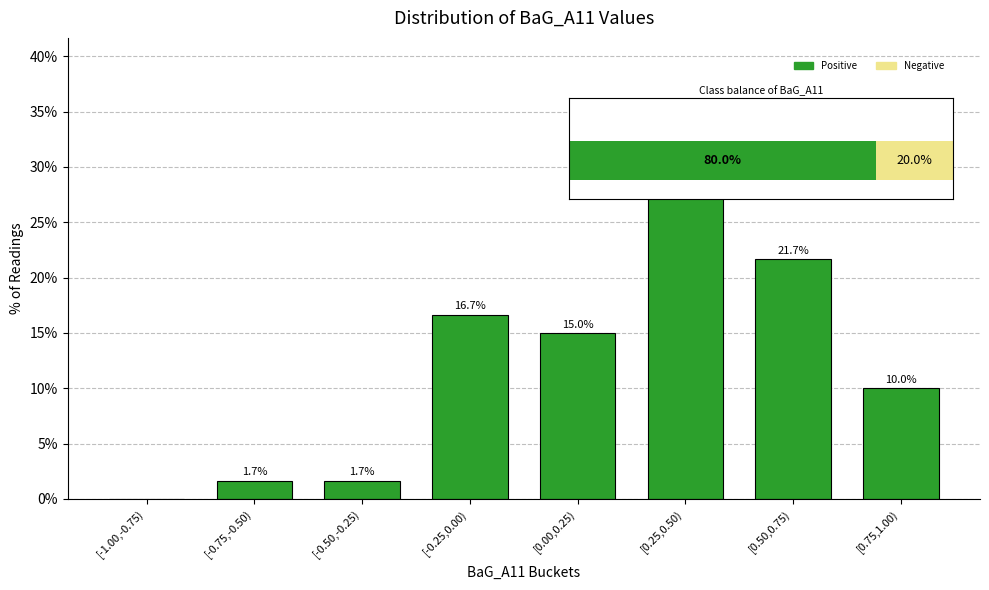

Reading left to right, what are all the values shown in this chart?

[-1.00,-0.75)=0.0	[-0.75,-0.50)=1.7	[-0.50,-0.25)=1.7	[-0.25,0.00)=16.7	[0.00,0.25)=15.0	[0.25,0.50)=33.3	[0.50,0.75)=21.7	[0.75,1.00)=10.0